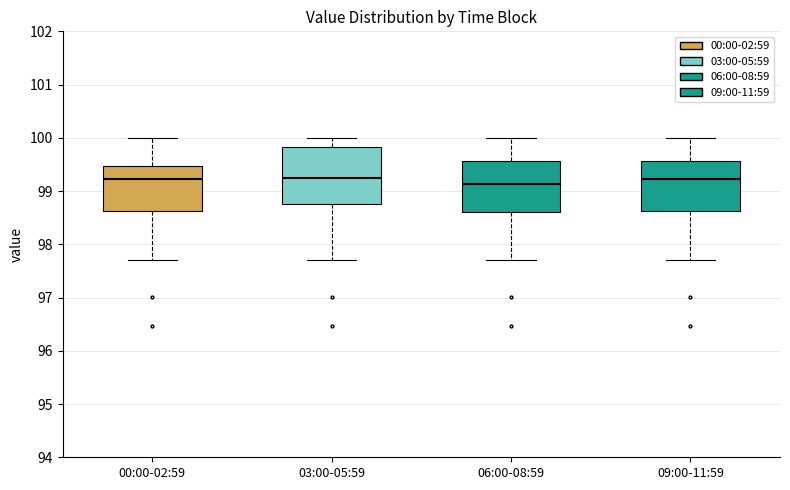

Where does the upper whisker of the box for 09:00-11:59 end on the y-axis? The values are not printed on the chart, so give them approximately, as read against the axis.

100.0